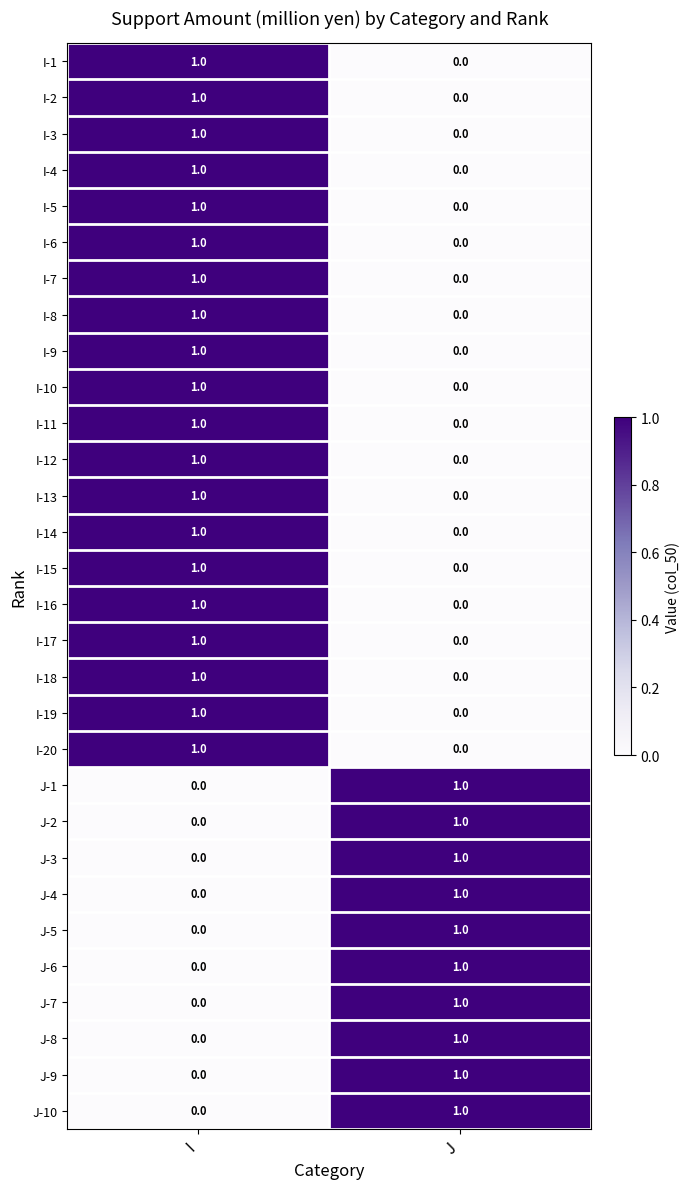

At which category is the sum across all series the highest?

I